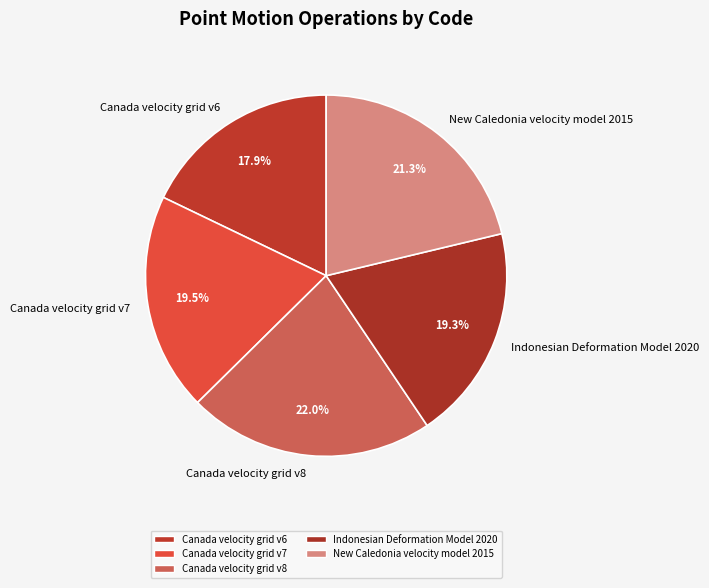

What is the ratio of the value at Canada velocity grid v8 to the value at Canada velocity grid v6?

1.2